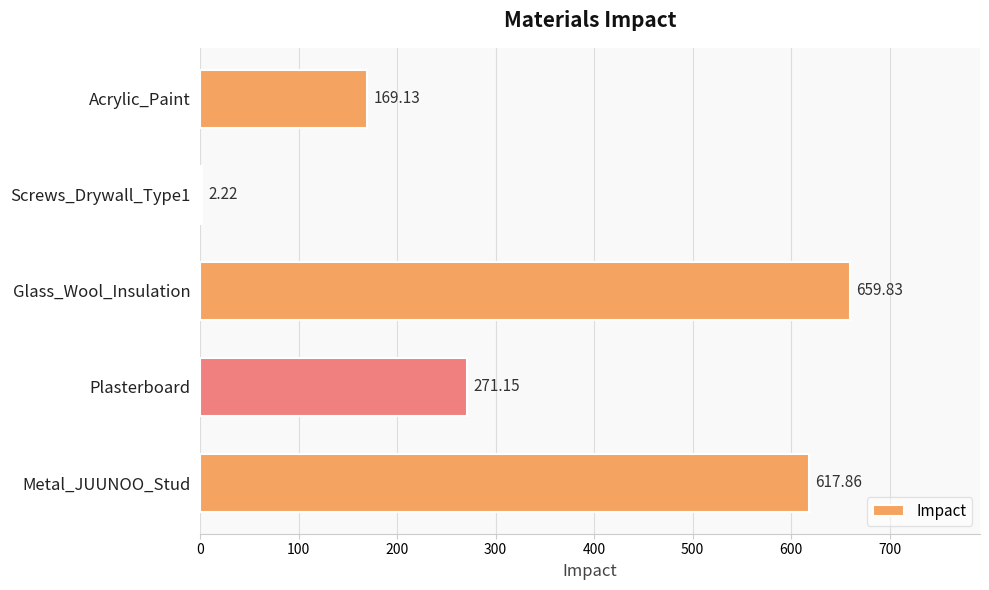

What is the sum of all values?

1720.2